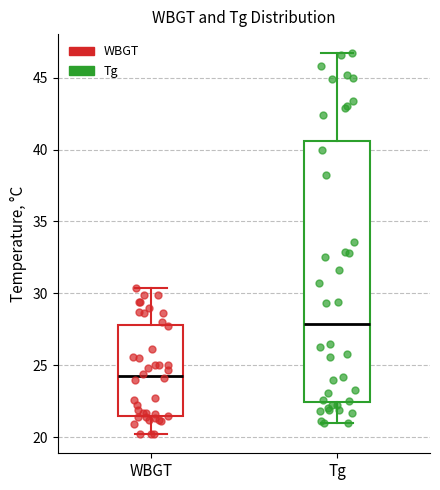

Comparing the boxes themselves (not the whiskers), which one is the tallest?

Tg